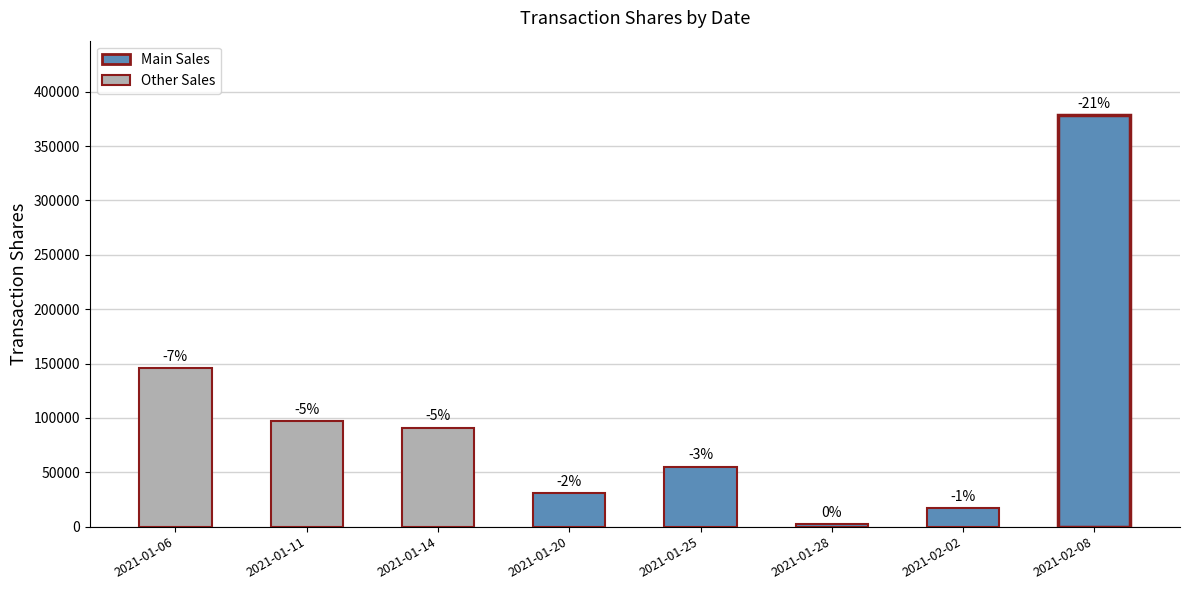

Which category has the highest value across all series?

2021-02-08